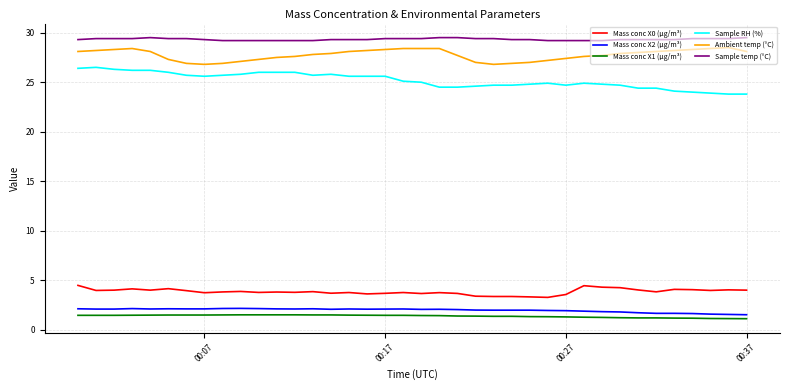

What is the minimum value for Mass conc X1 (μg/m³)?

1.1